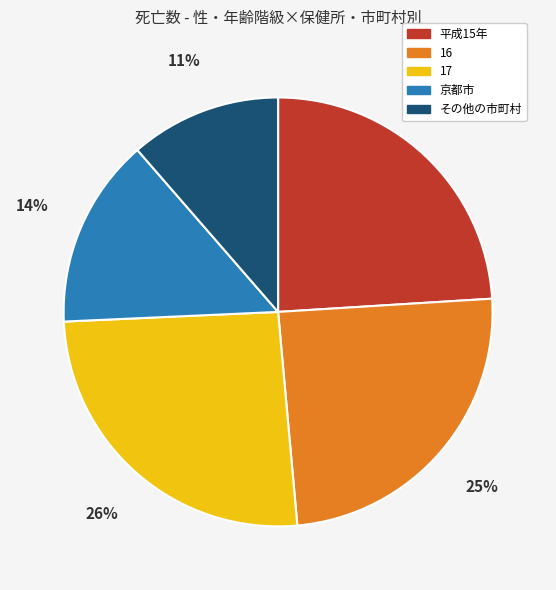

Count the number of slices in the pie.

5